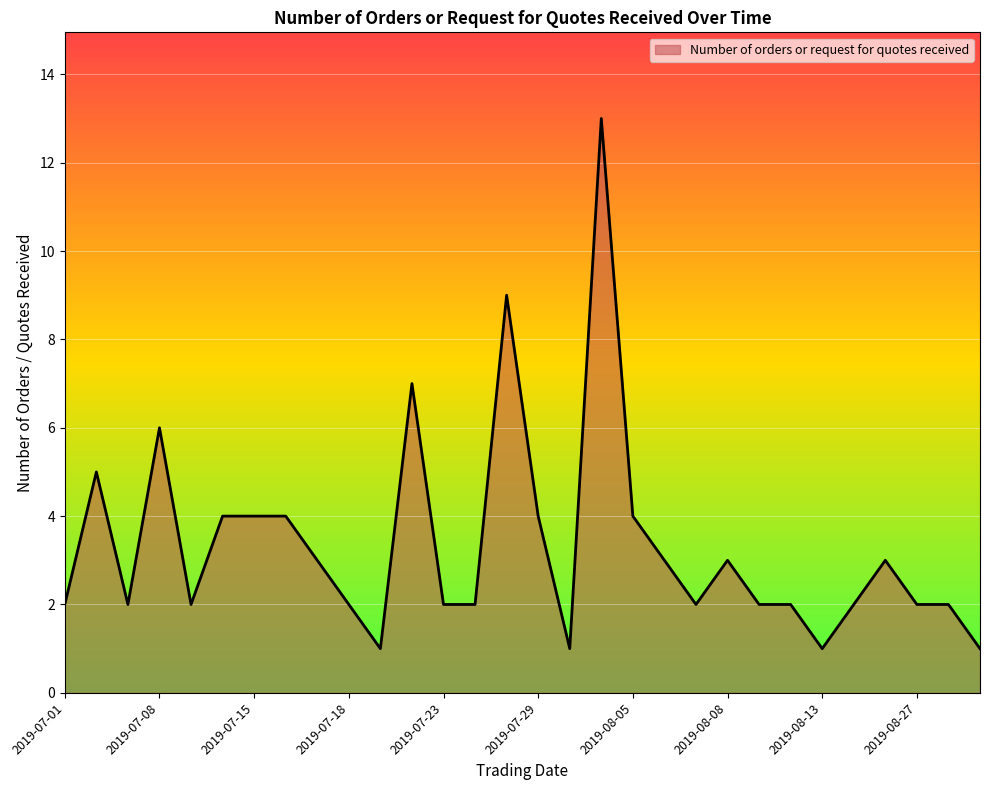

What is the greatest value displayed?

13